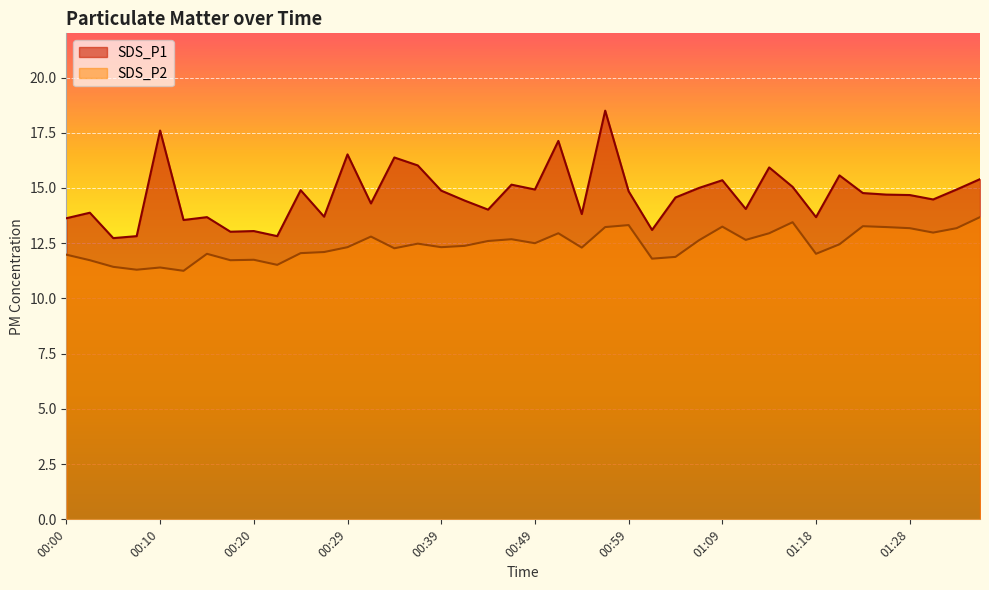

What is the difference between the highest and lowest values at 00:15?

1.7